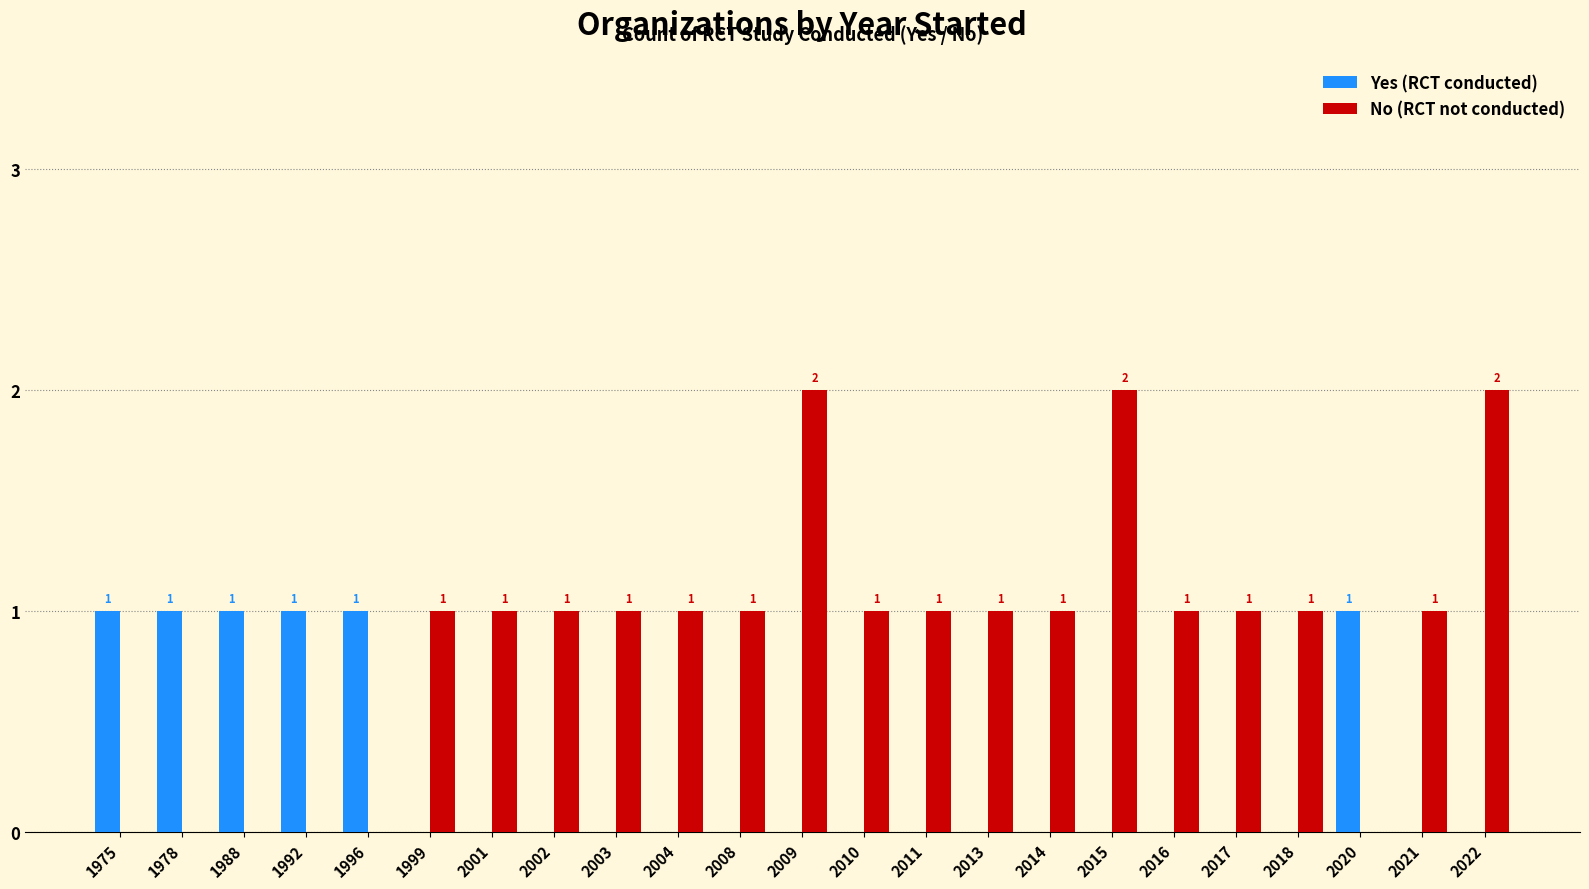

How many Yes (RCT conducted) values are between 0 and 1?

23